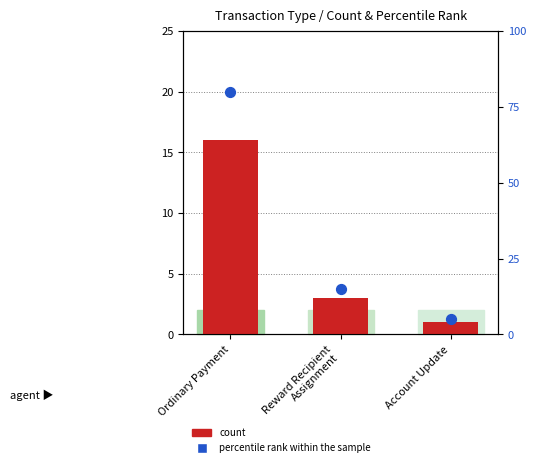

Which series reaches the maximum Y coordinate?

percentile rank within the sample